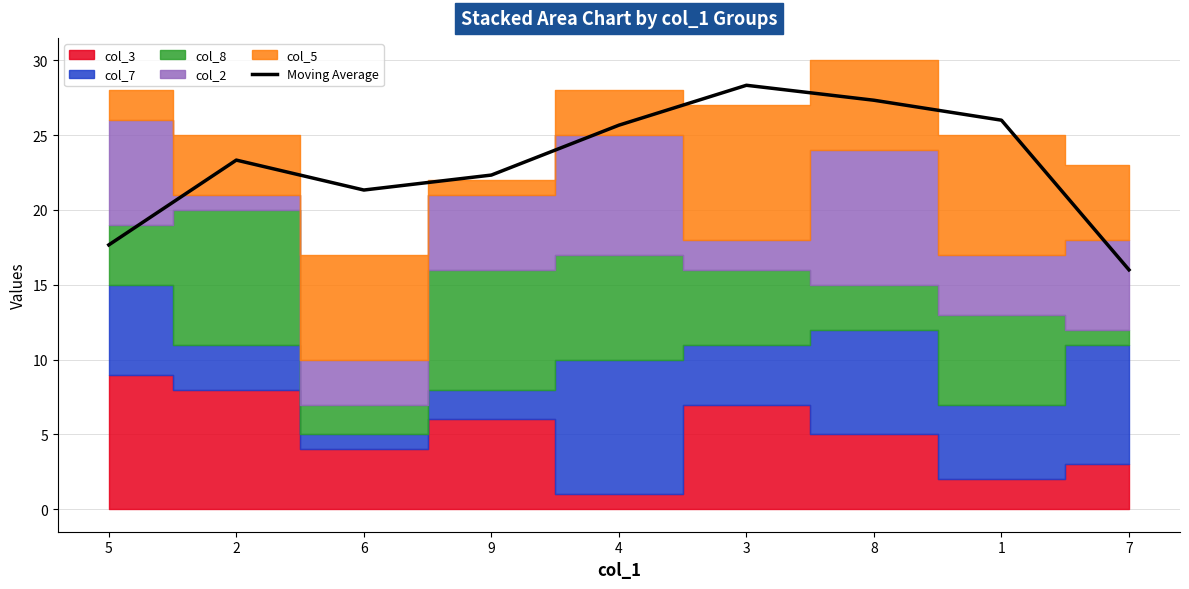

What is the greatest value displayed?

28.3